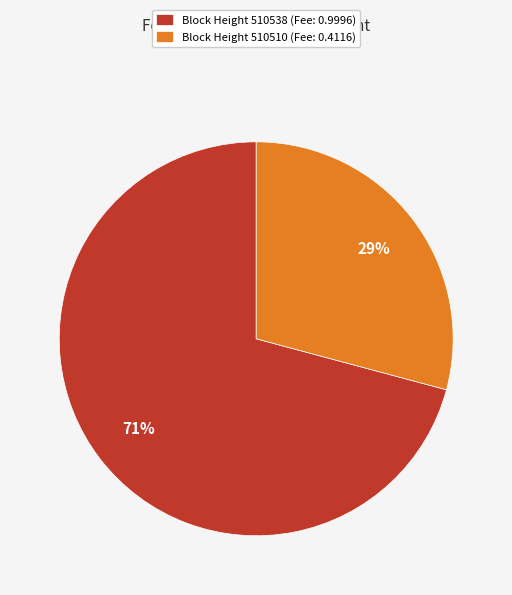

Is there a majority slice in this chart?

Yes